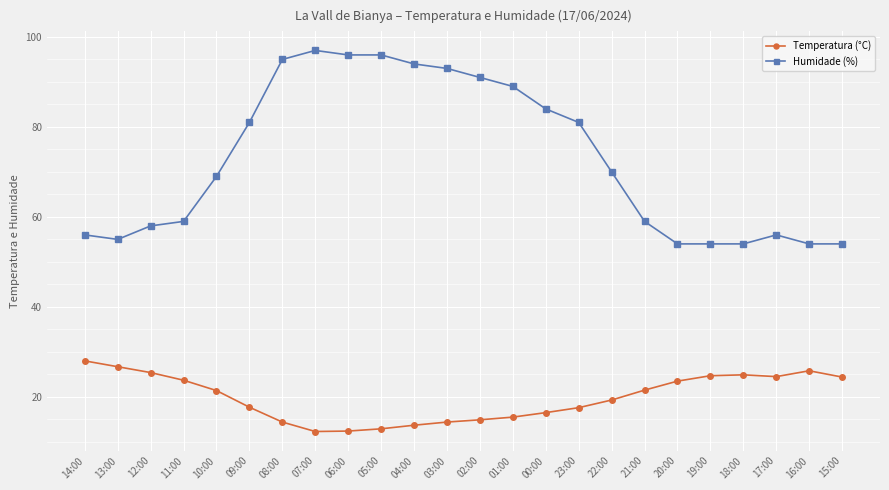

In Temperatura (°C), how many points are higher than both neighbors (excluding endpoints)?

2